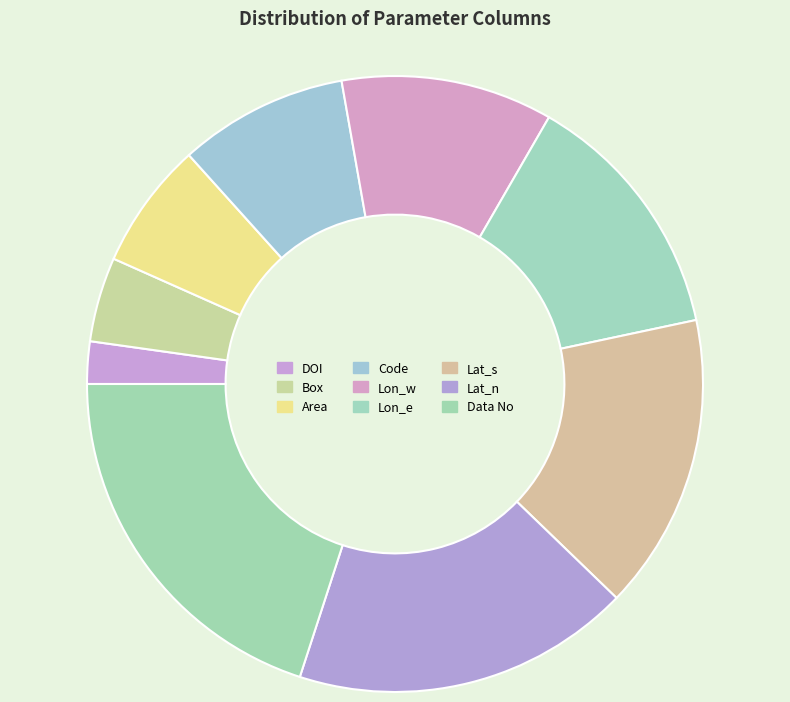

Which category has the smallest portion of the pie?

DOI